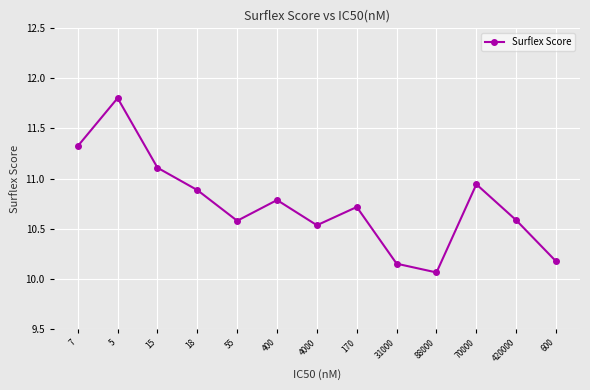

Is it true that the value at 5 is 11.8?

True